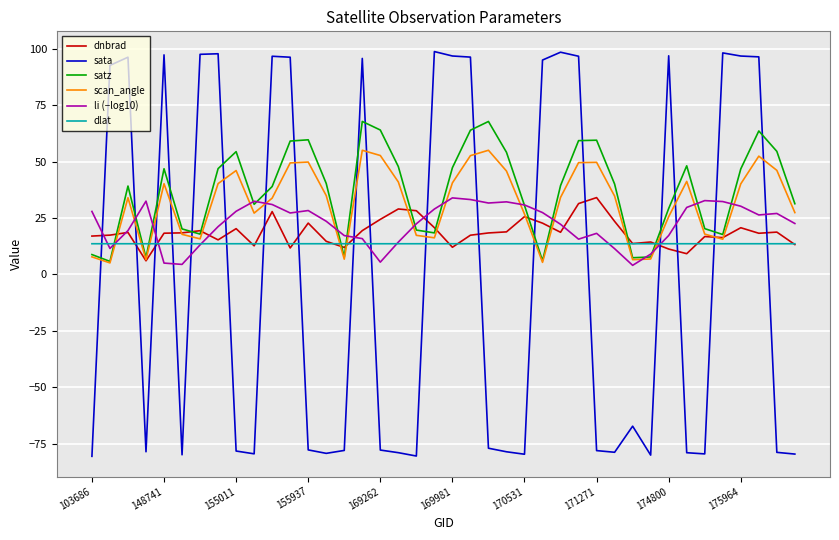

Which series has the largest range (max minus min)?

sata